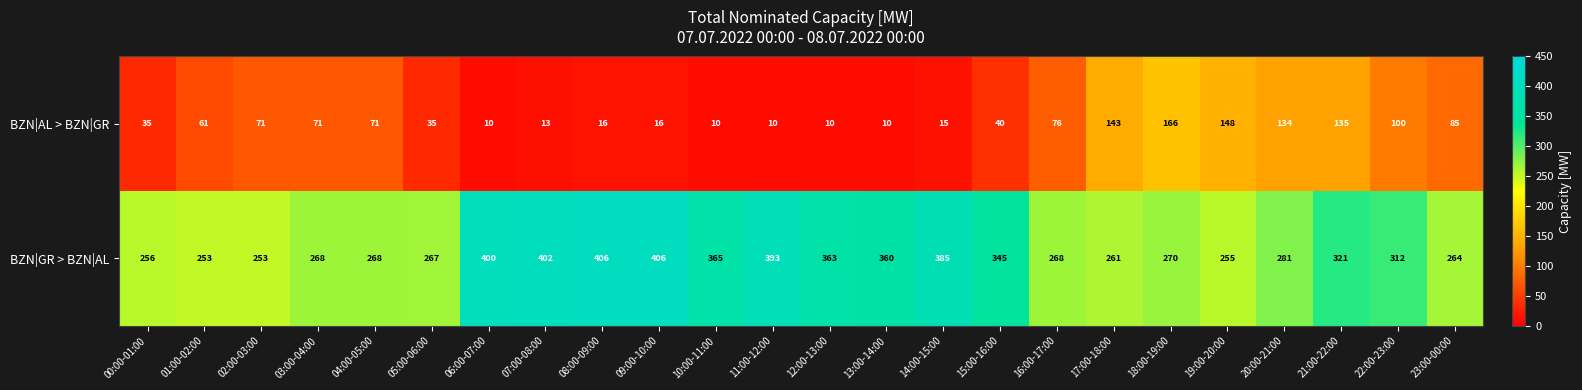

What is the total value across all series at 06:00-07:00?

410